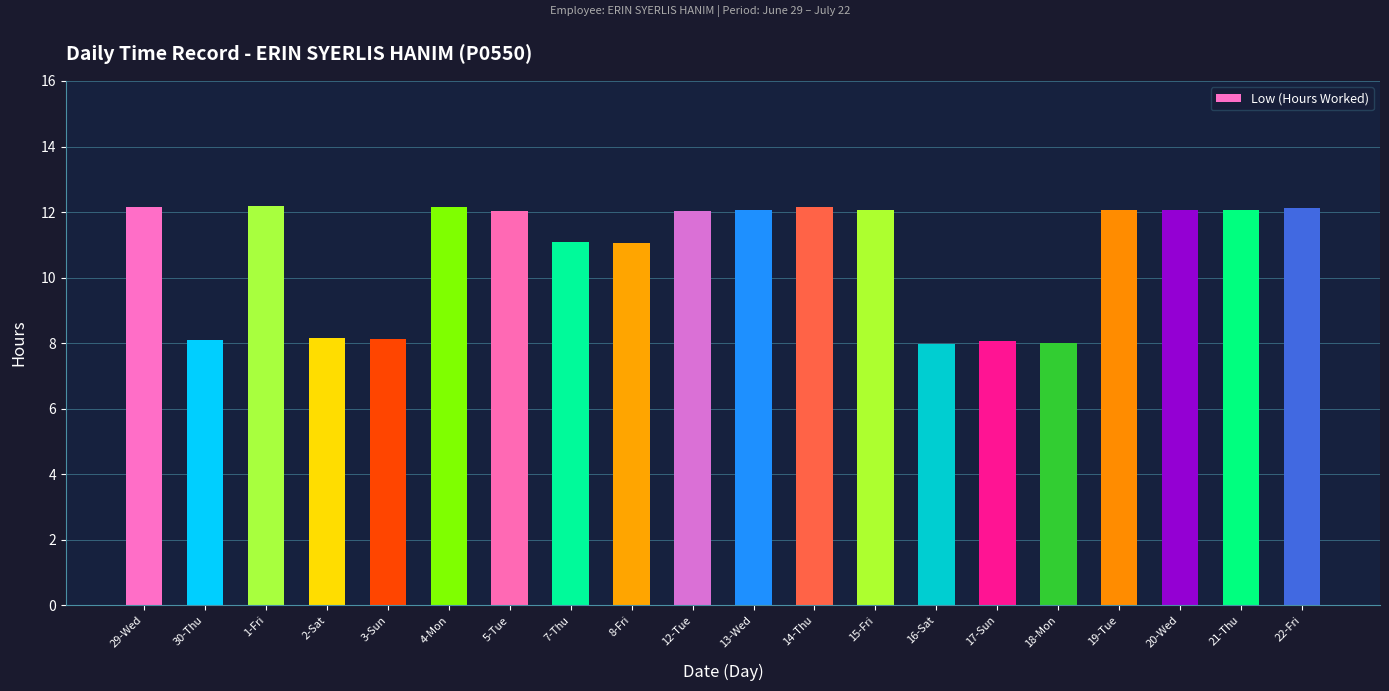

Between 4-Mon and 2-Sat, which is larger?

4-Mon